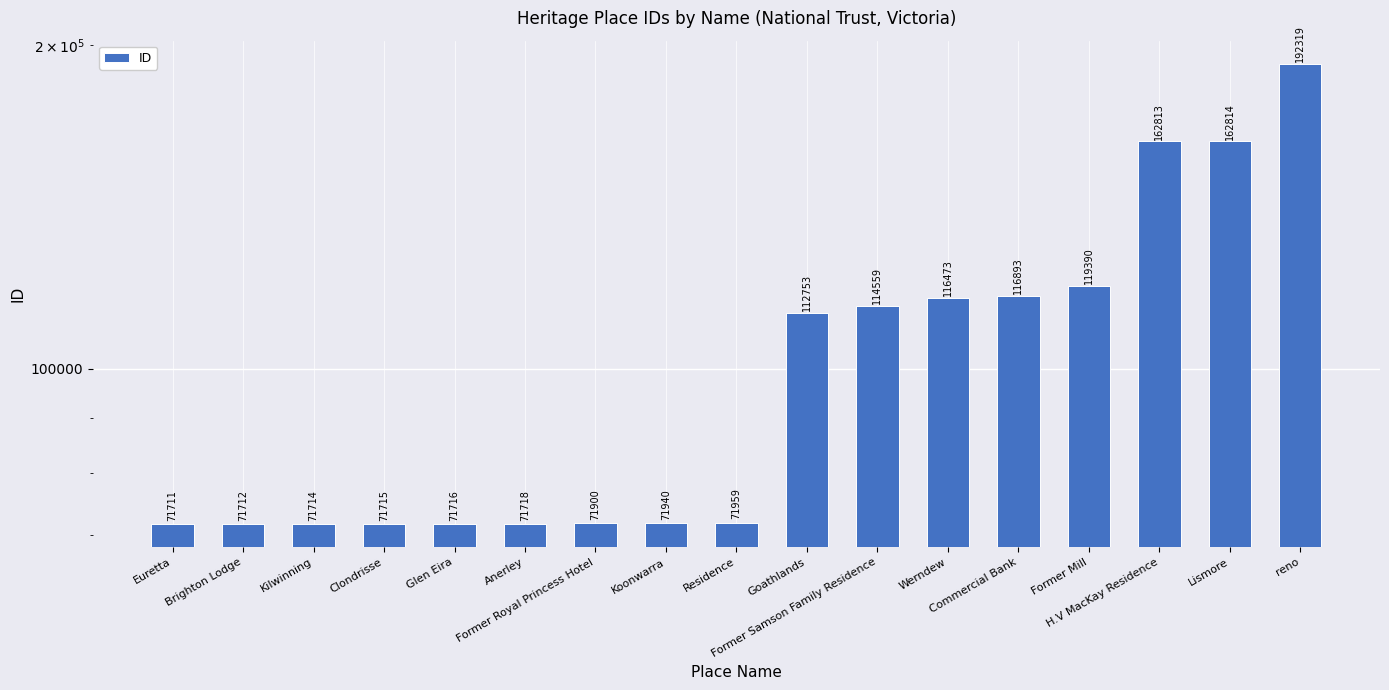

Reading left to right, transcribe all the data shown in this chart.

71711	71712	71714	71715	71716	71718	71900	71940	71959	112753	114559	116473	116893	119390	162813	162814	192319